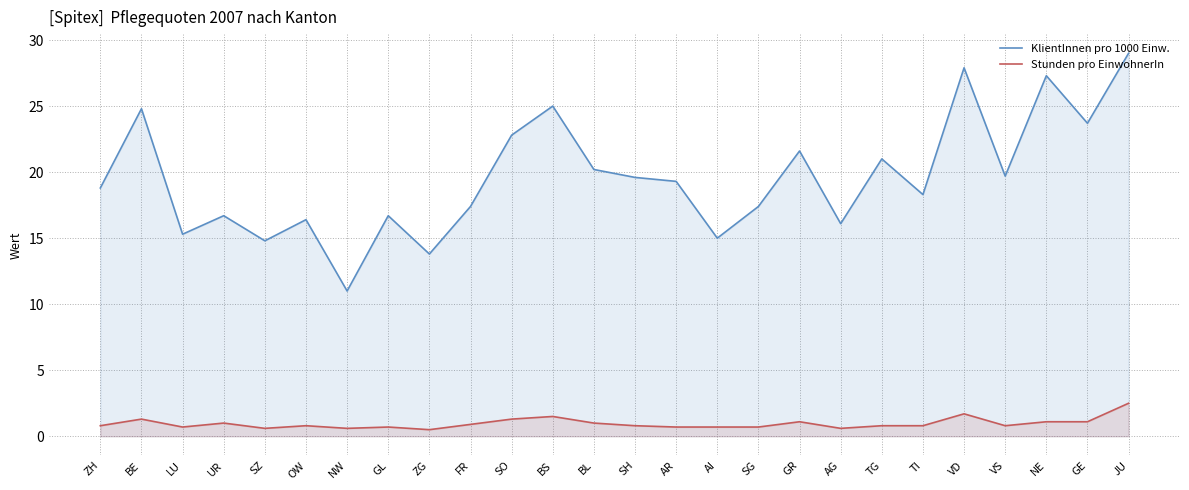

True or false: KlientInnen pro 1000 Einw. and Stunden pro EinwohnerIn cross at least once.

False